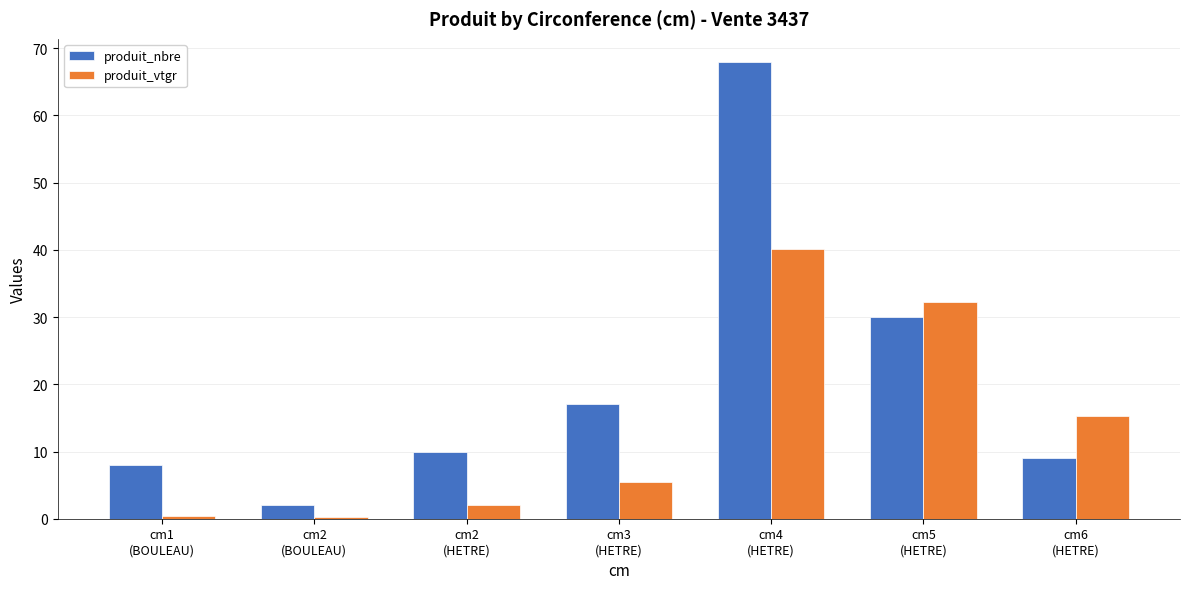

What is the maximum value shown in the chart?

68.0